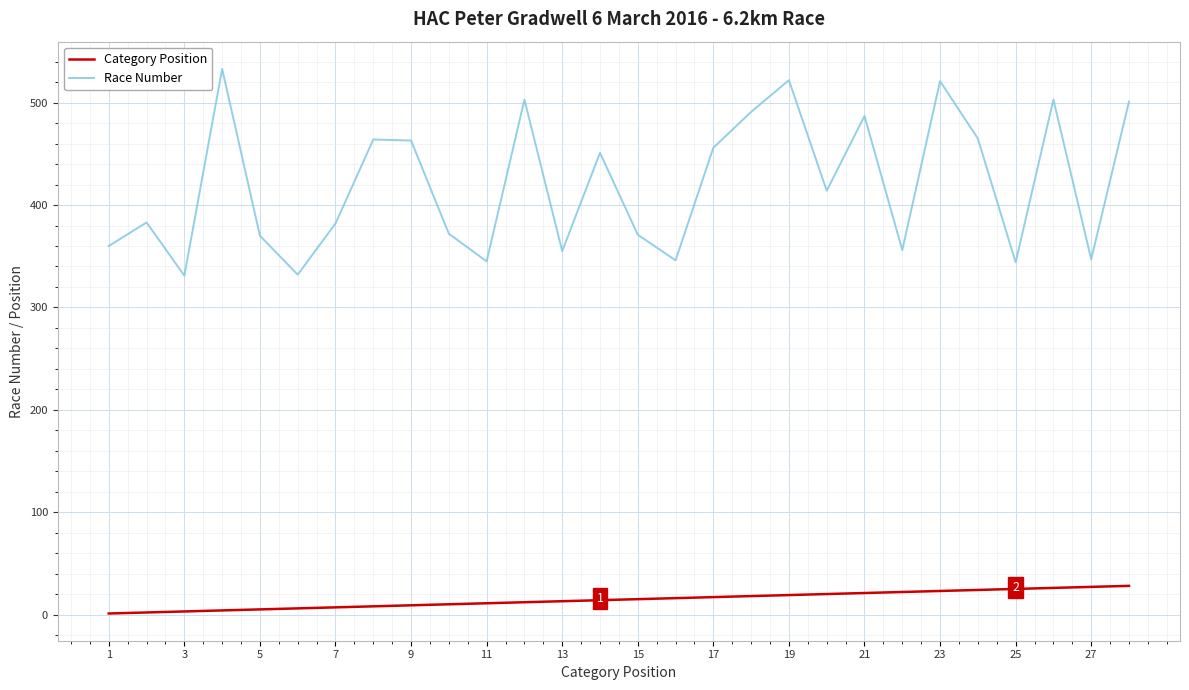

True or false: Race Number and Category Position cross at least once.

False